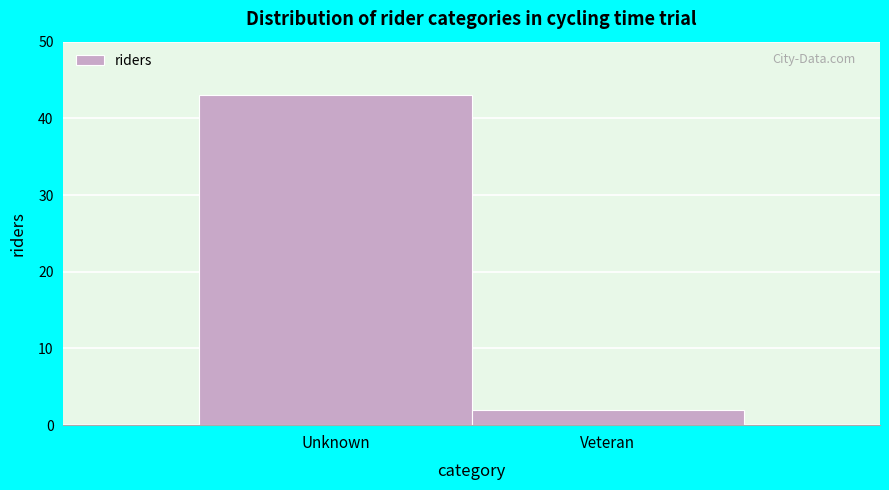

Reading right to left, list all the values displayed in this chart.

Veteran=2	Unknown=43